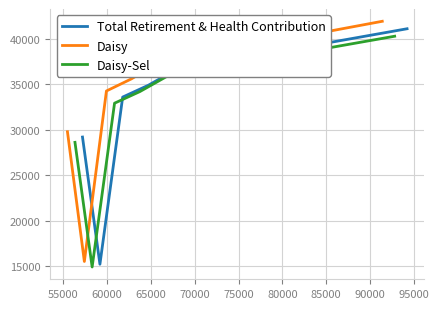

What is the minimum value for Total Retirement & Health Contribution?

15187